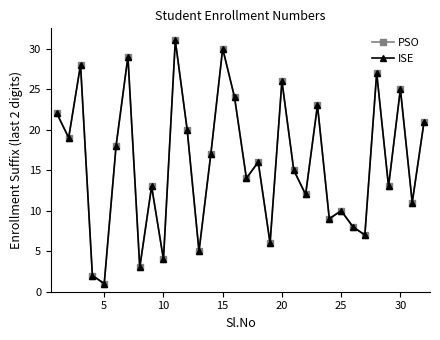

Does the chart have visible grid lines?

No